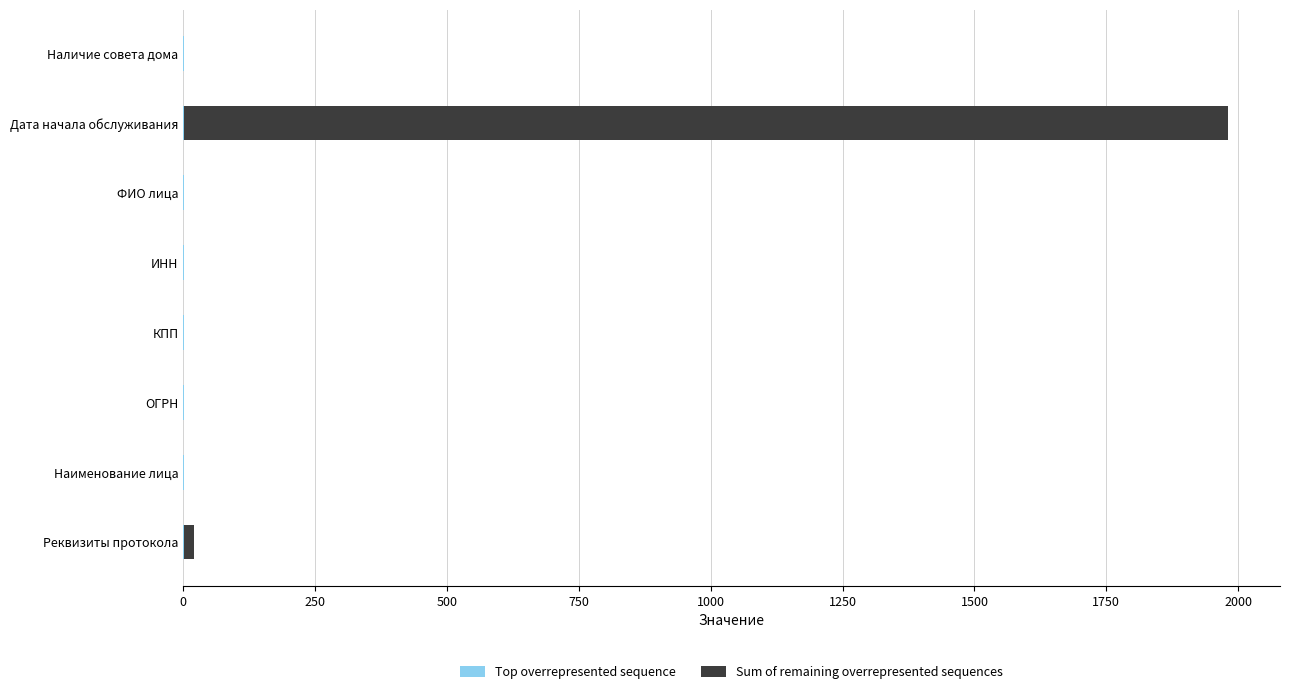

How many categories are shown in the chart?

8